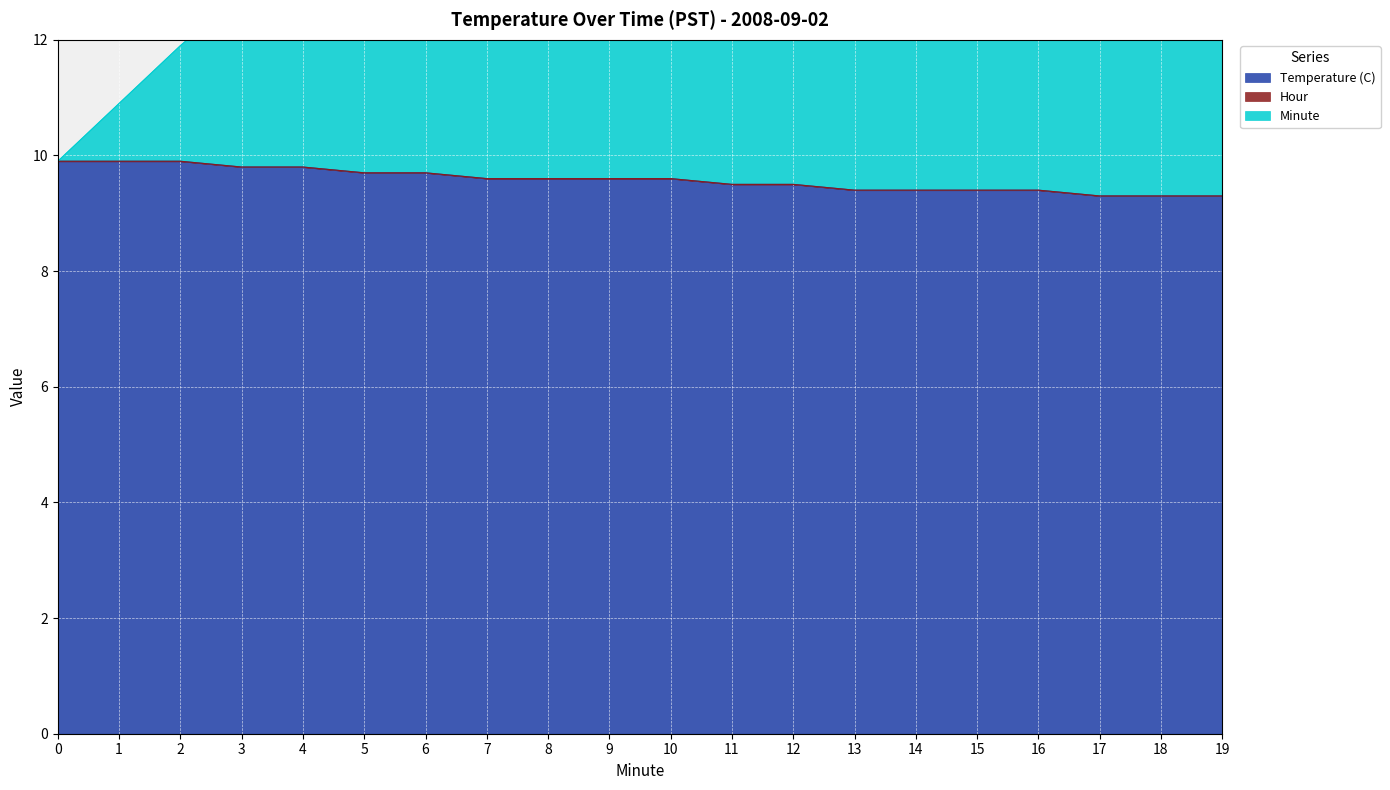

True or false: Minute has more than 2 points higher than both neighbors.

False